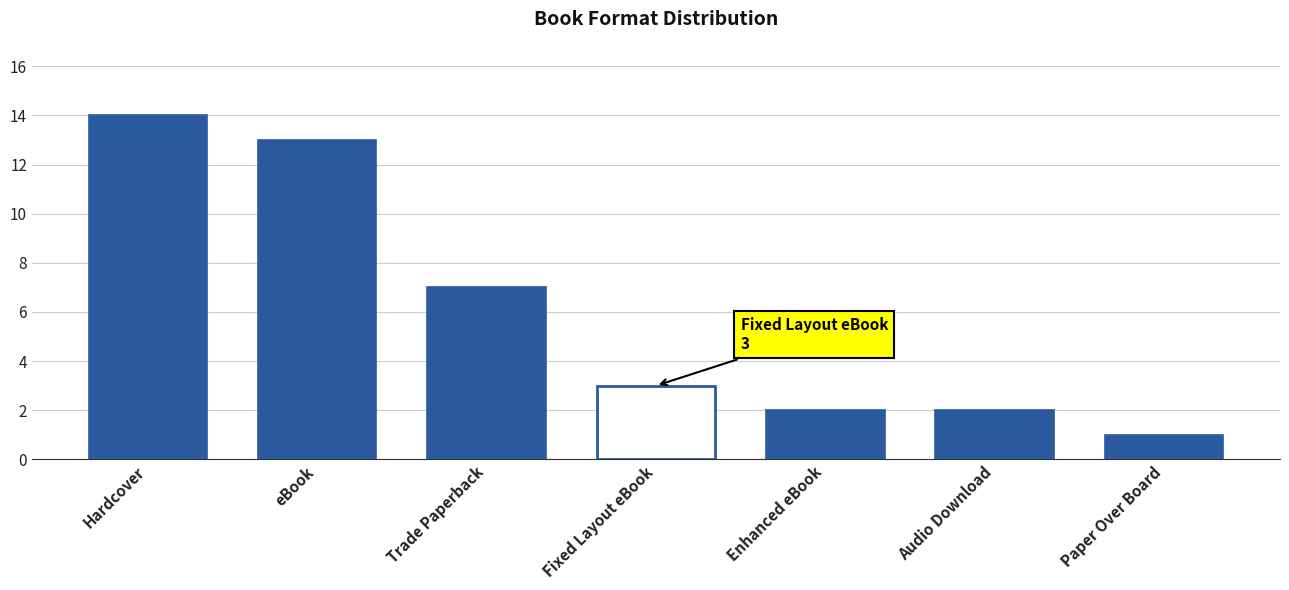

What is the change in value from Audio Download to Paper Over Board?

-1